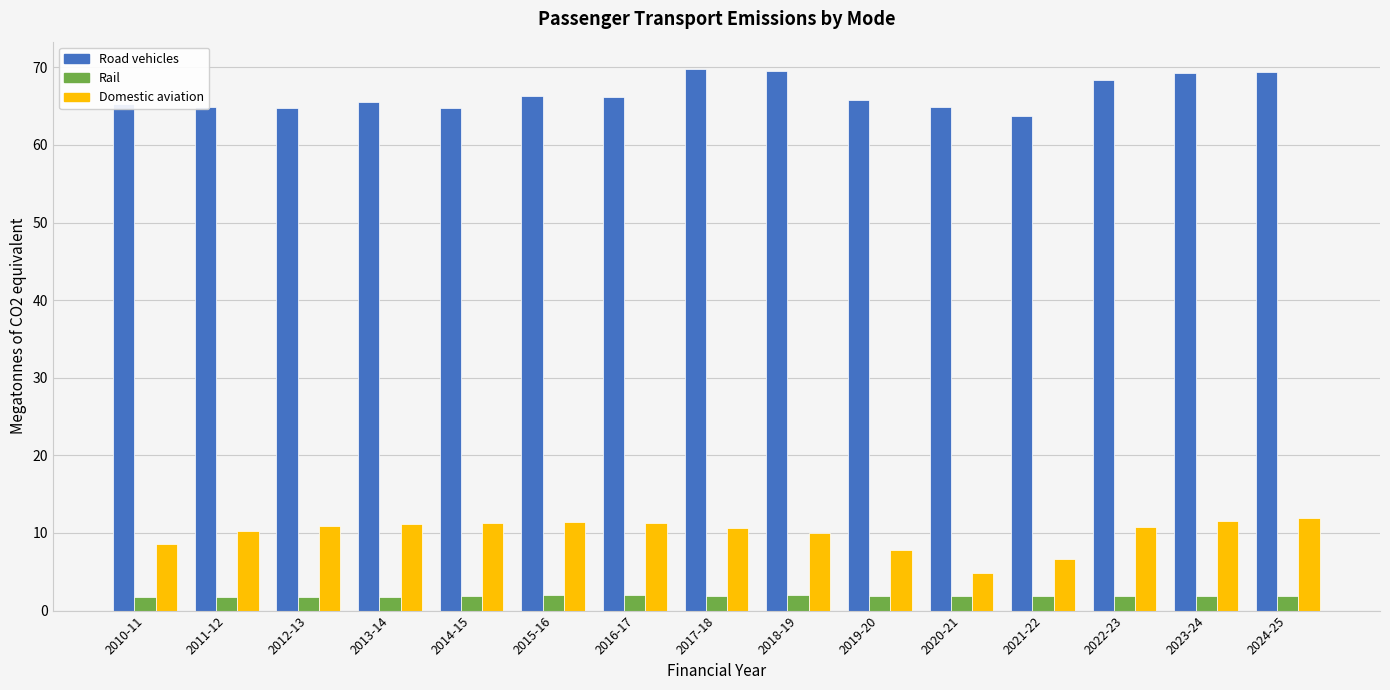

At 2022-23, list the series in order from largest to smallest.

Road vehicles, Domestic aviation, Rail